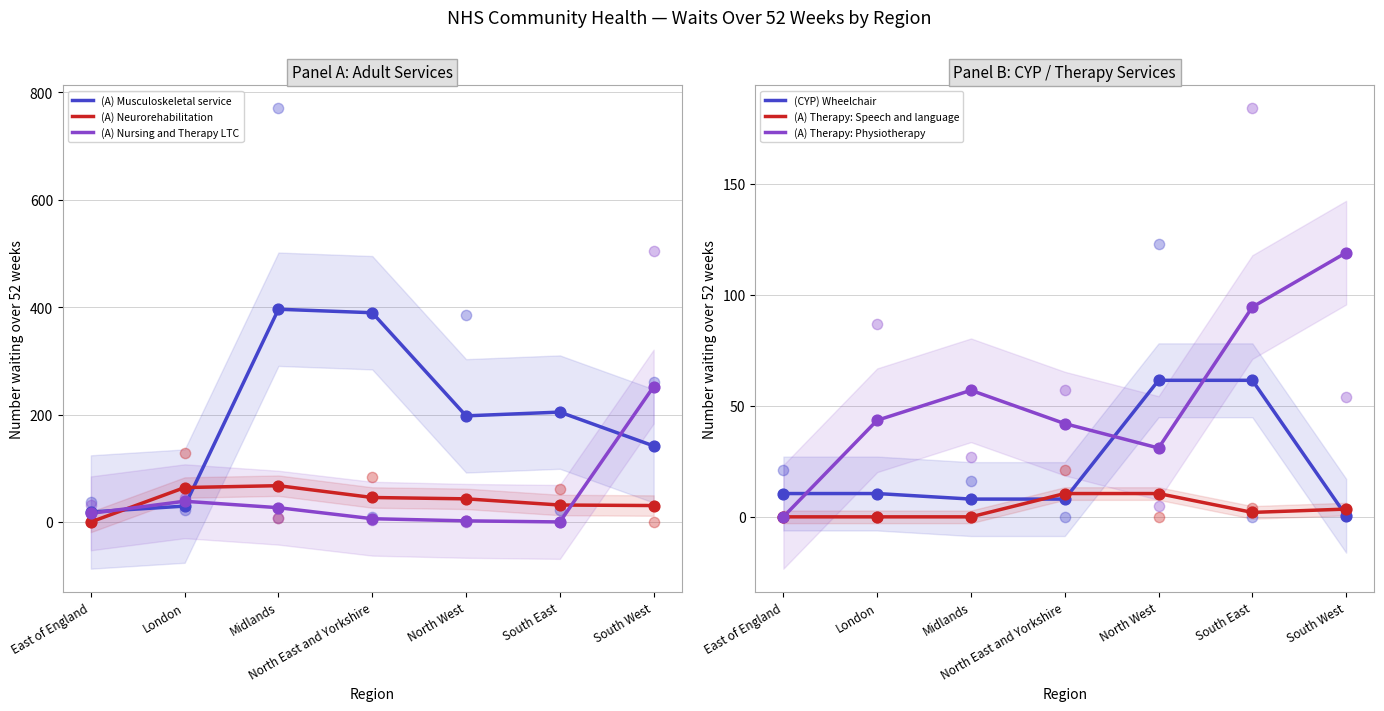

Which series contains the lowest Y value?

(A) Neurorehabilitation